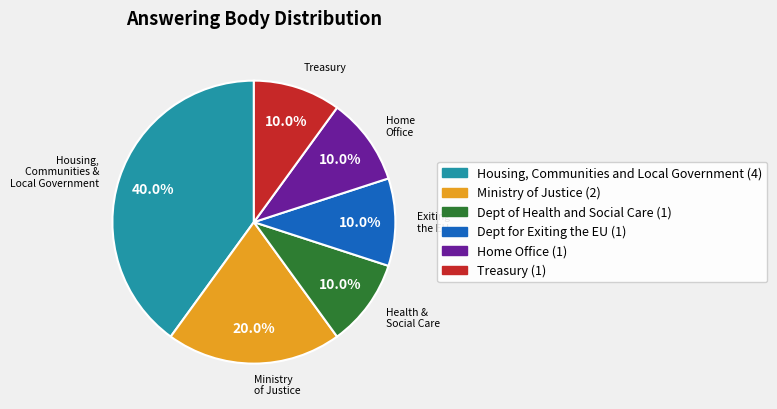

Is there any slice that represents more than half of the pie?

No